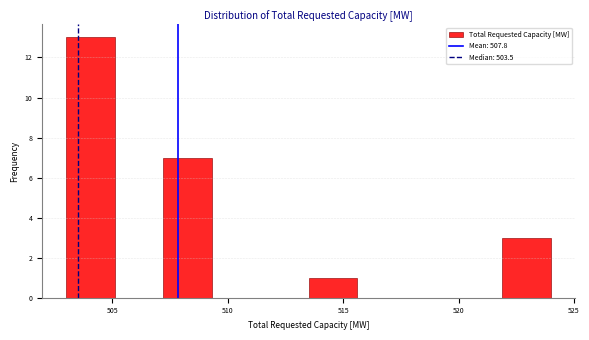

Over which range of the x-axis is the bar tallest?

503.0 to 505.1